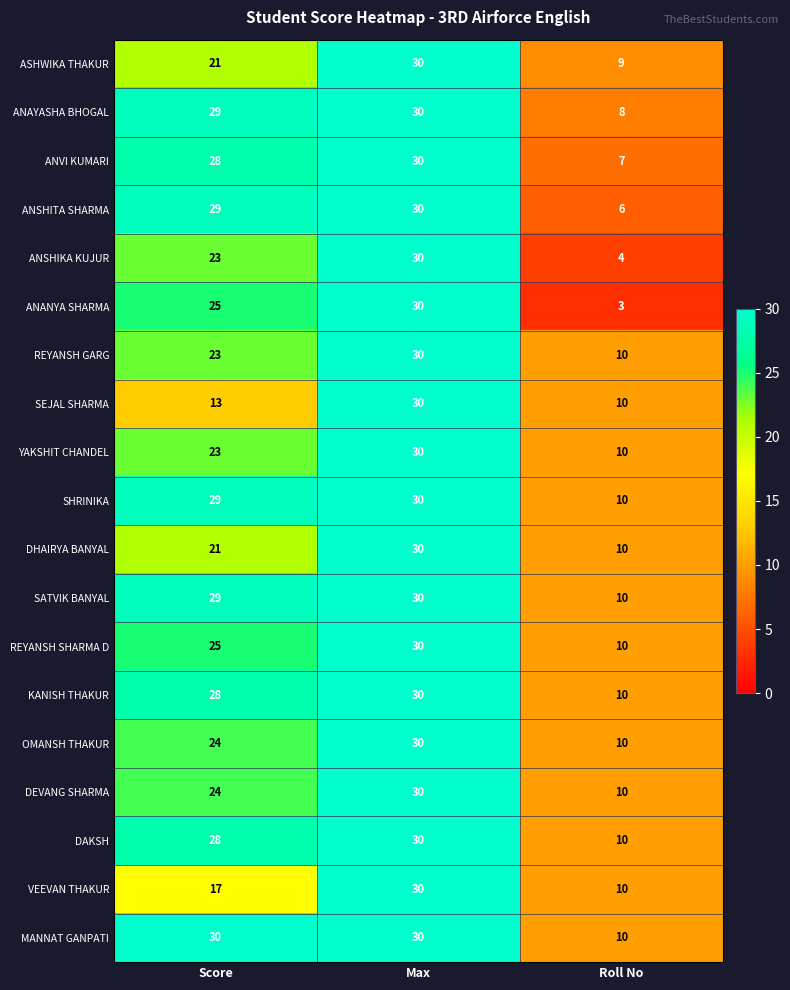

Which series has the largest total across all categories?

MANNAT GANPATI